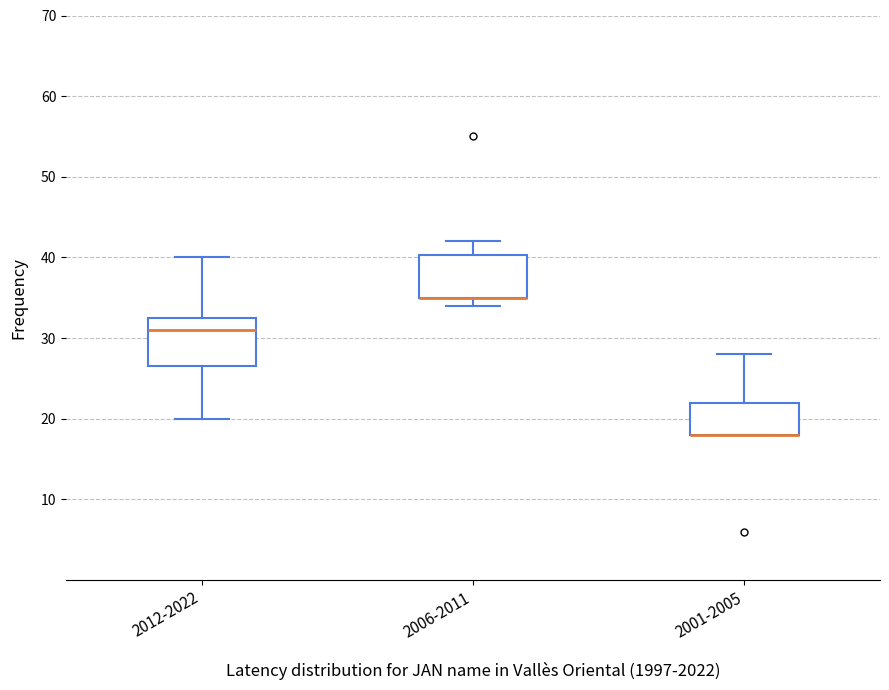

Reading left to right, read every box against the y-axis: the position of its median line, the range the box covers, and the ends of its whiskers. The values are not printed on the chart, so give them approximately, as read against the axis.

2012-2022: median 31, box 27 to 33, whiskers 20 to 40
2006-2011: median 35 (drawn on the box's lower edge), box 35 to 40, whiskers 34 to 42
2001-2005: median 18 (drawn on the box's lower edge), box 18 to 22, whiskers 18 to 28